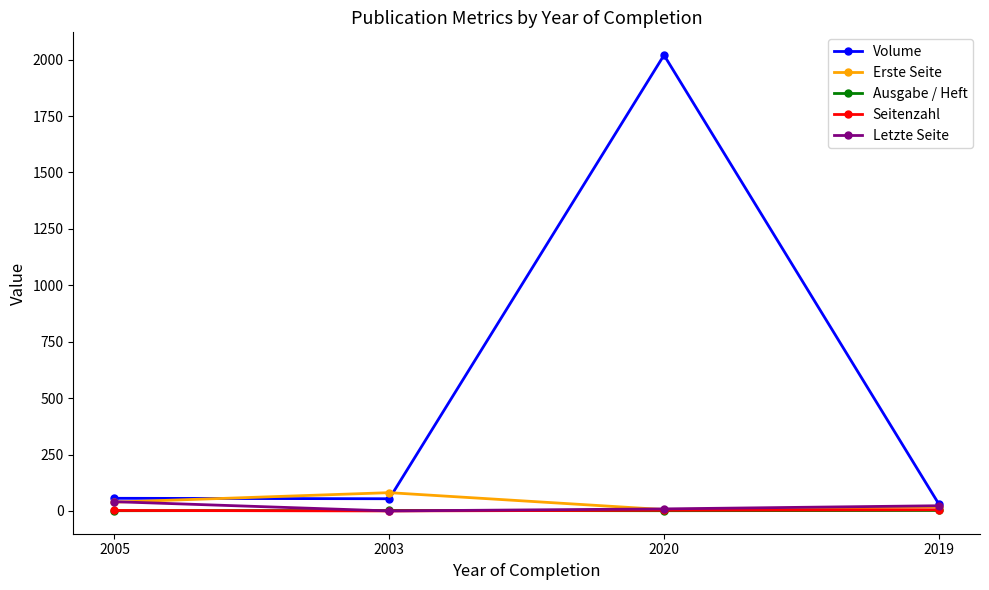

How many Erste Seite values are between 18 and 81?

3